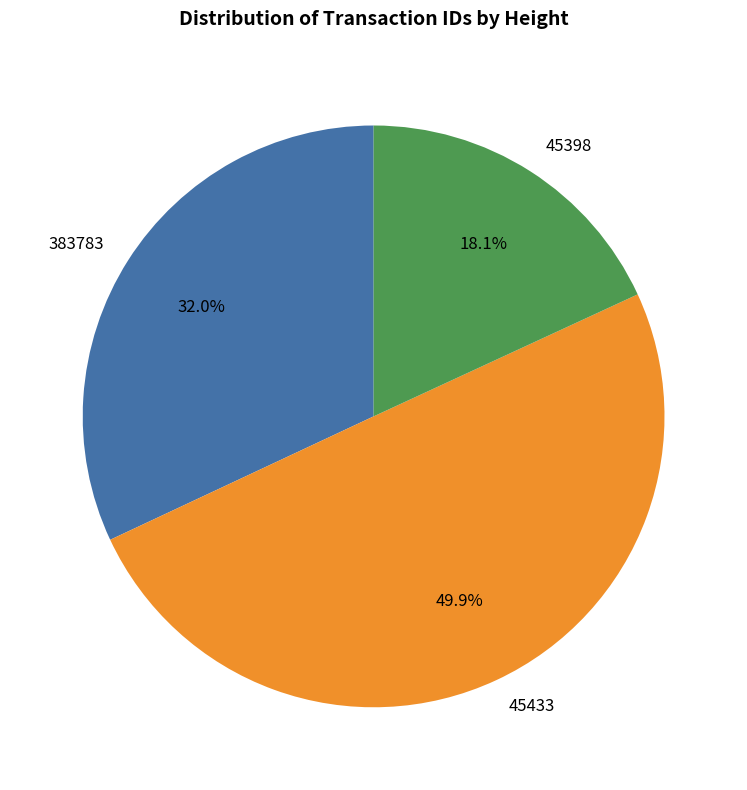

Is it true that 383783 is 20% of the pie?

False